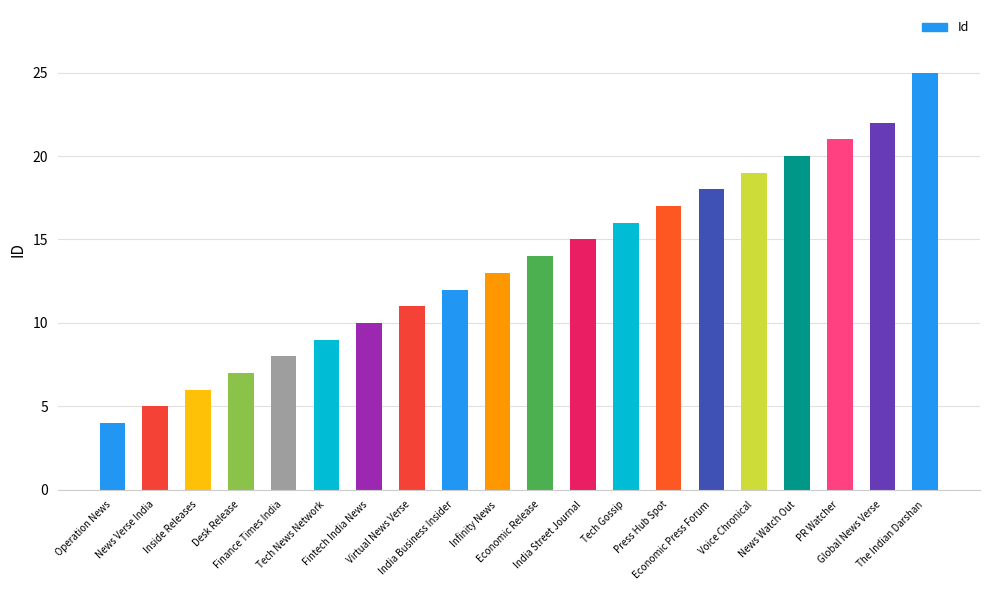

How many data points does each series have?

20